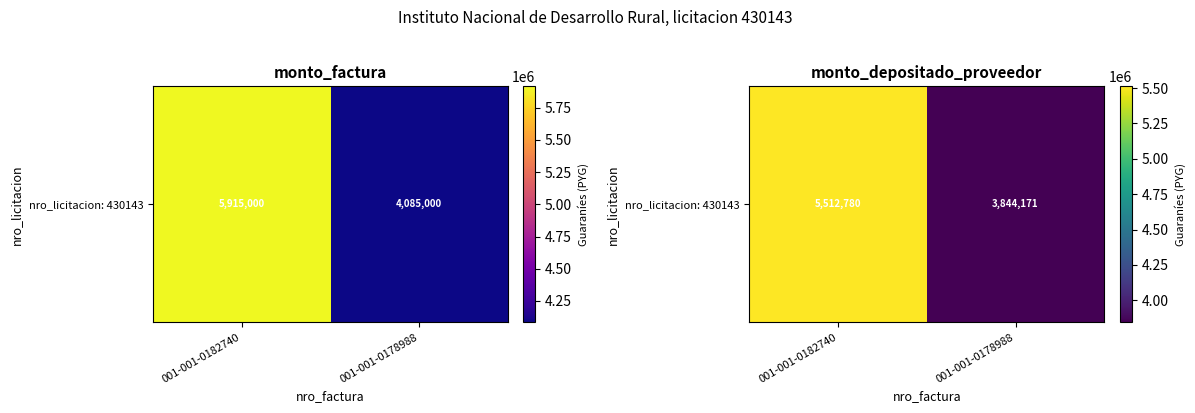

How many values are between 3844171 and 5512780?

2